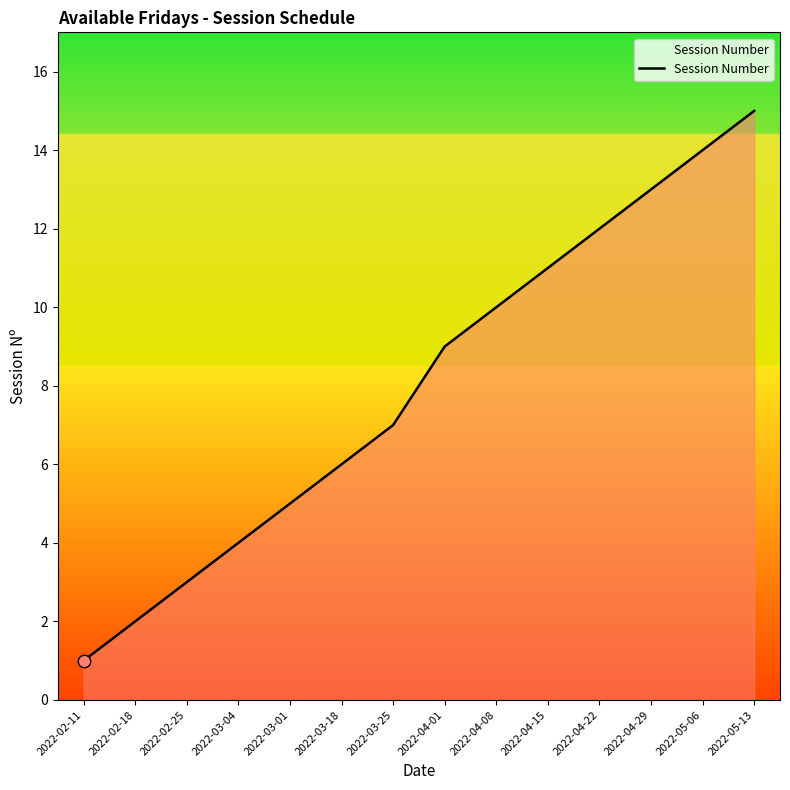

What is the change in value from 2022-03-04 to 2022-04-15?

+7